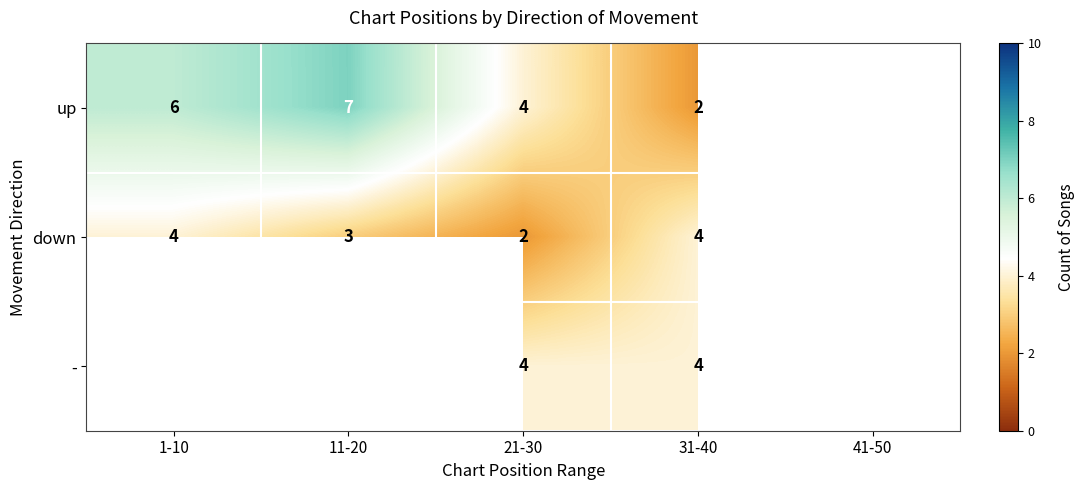

What is the total value across all series at 21-30?

10